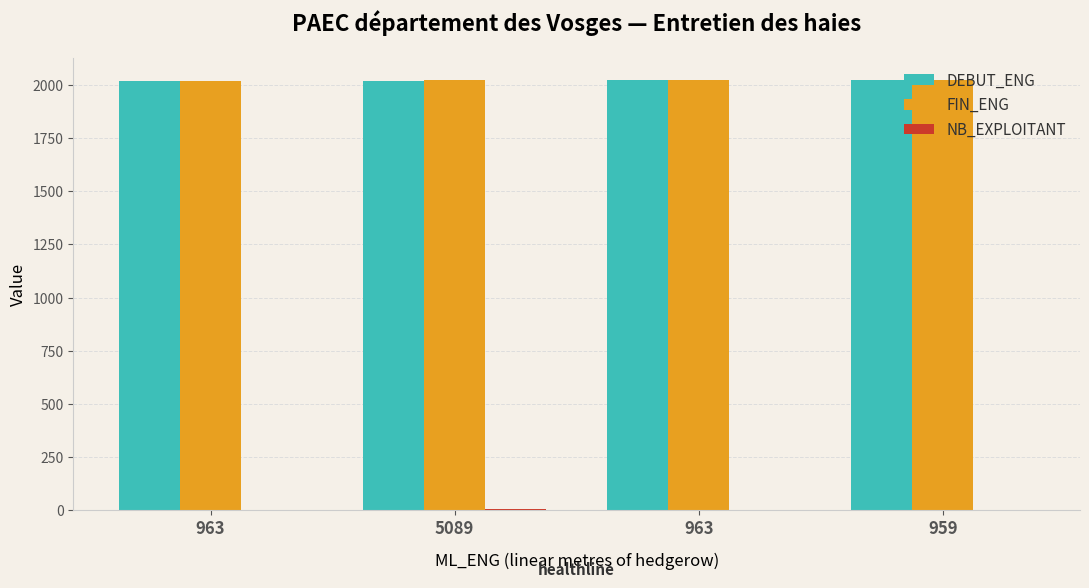

Are the bars grouped side by side (vs. stacked)?

Yes